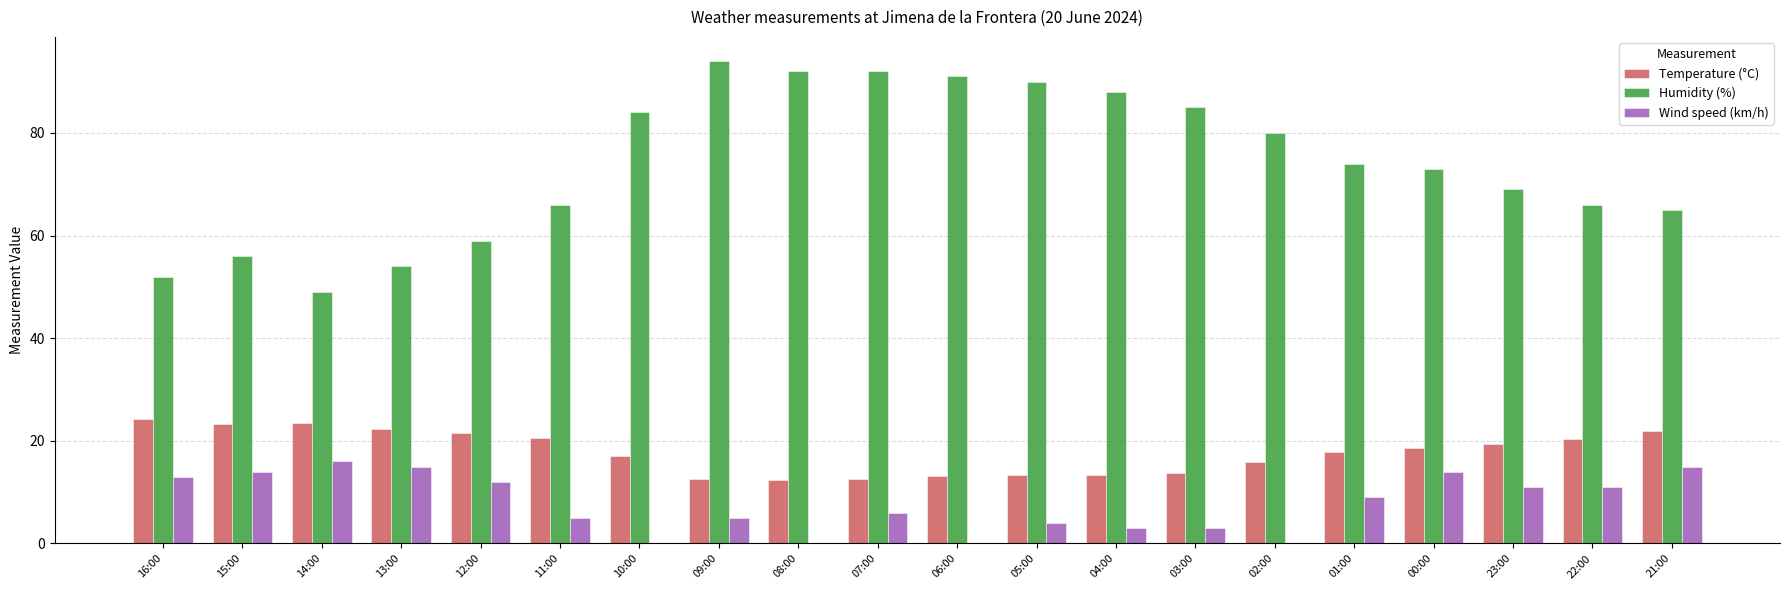

The Temperature (°C) series shows 5.2 at 08:00. True or false?

False